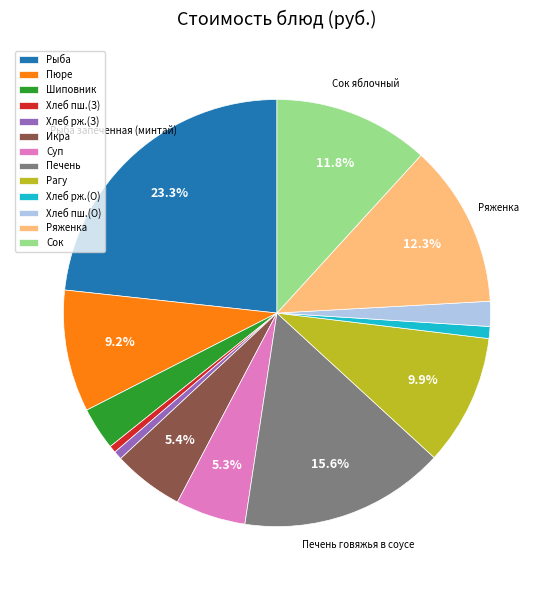

Is the sum of Ряженка and Хлеб рж.(О) greater than half?

No